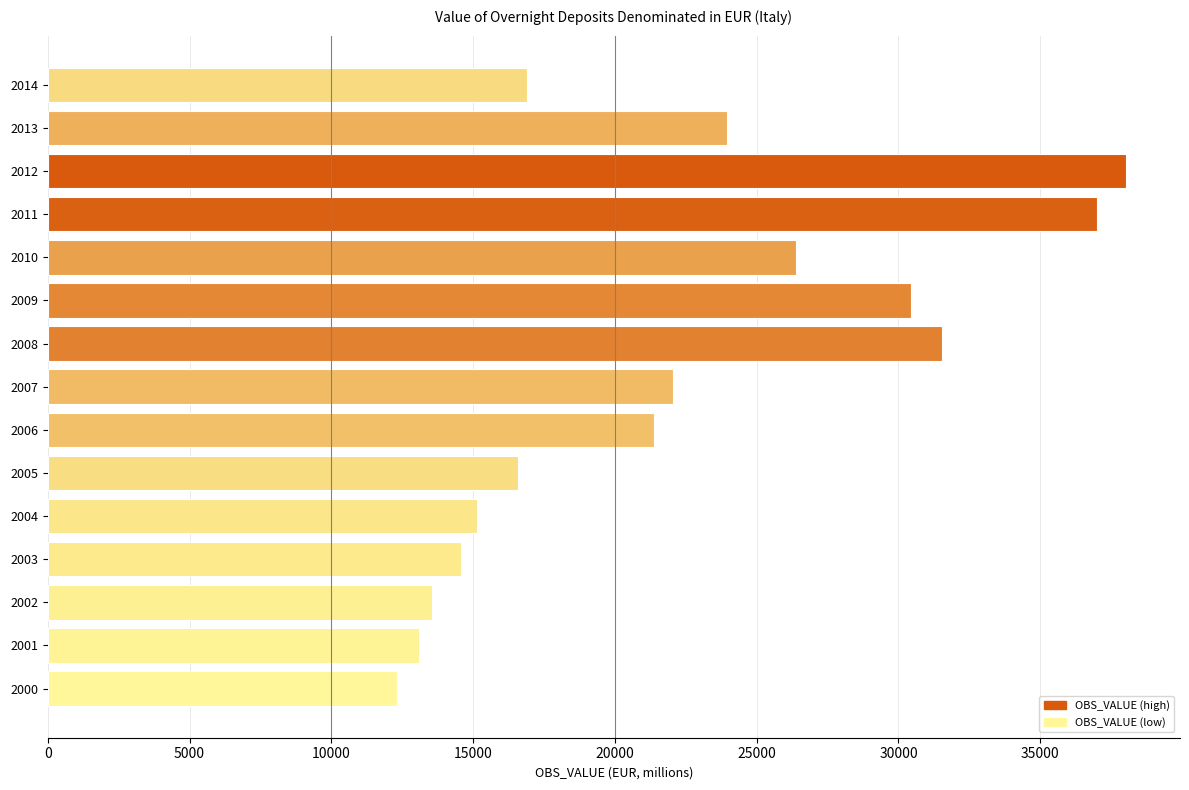

What is the difference between the maximum and minimum values?

25715.1